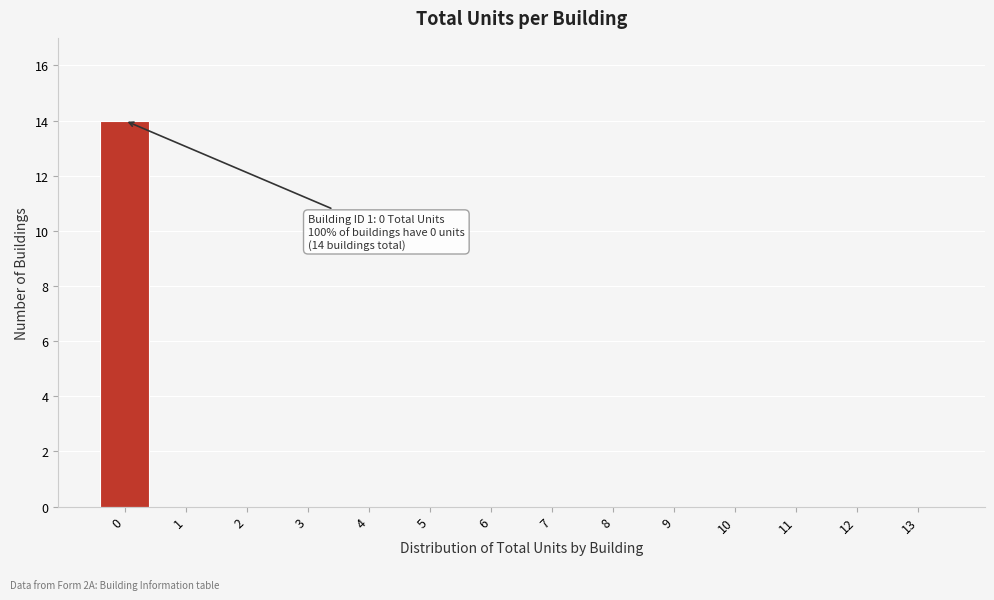

Reading right to left, what are all the values shown in this chart?

13=0	12=0	11=0	10=0	9=0	8=0	7=0	6=0	5=0	4=0	3=0	2=0	1=0	0=14